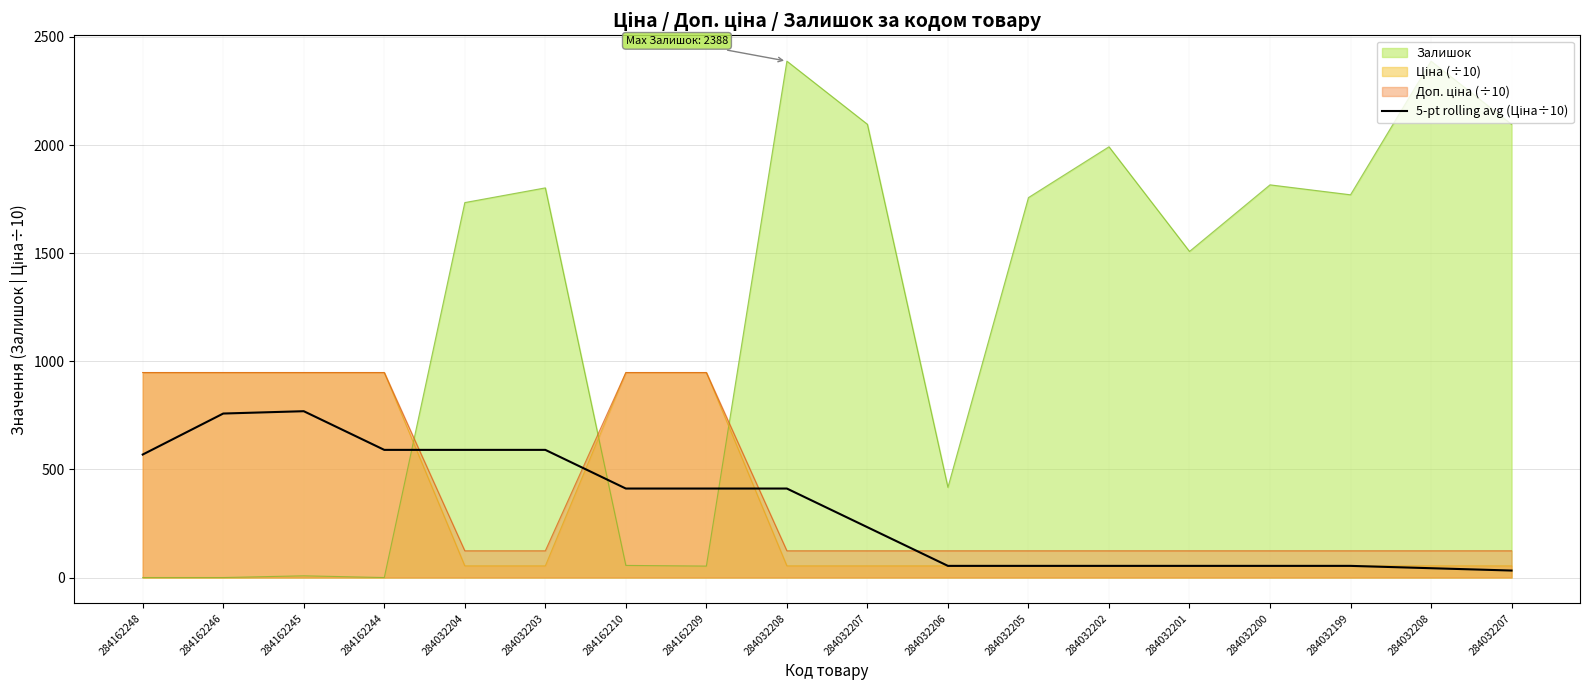

Read the value at 284032207.

32.3